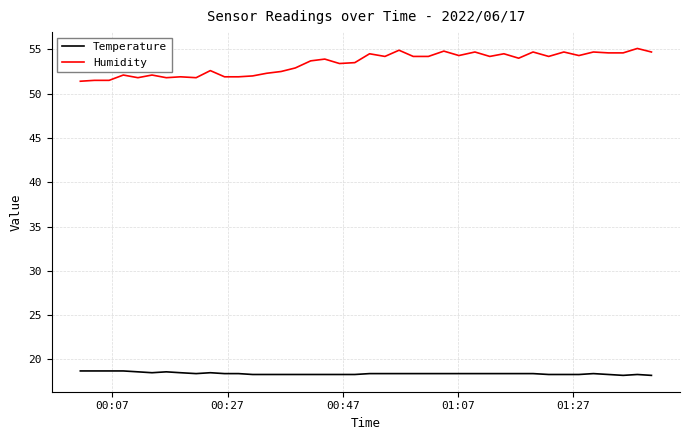

Is this an area chart (filled region under the line)?

No